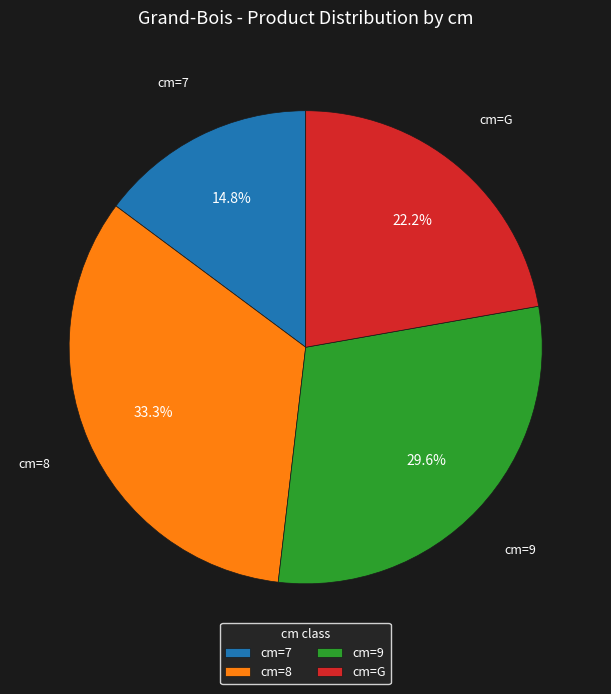

Which has a higher value, cm=G or cm=9?

cm=9